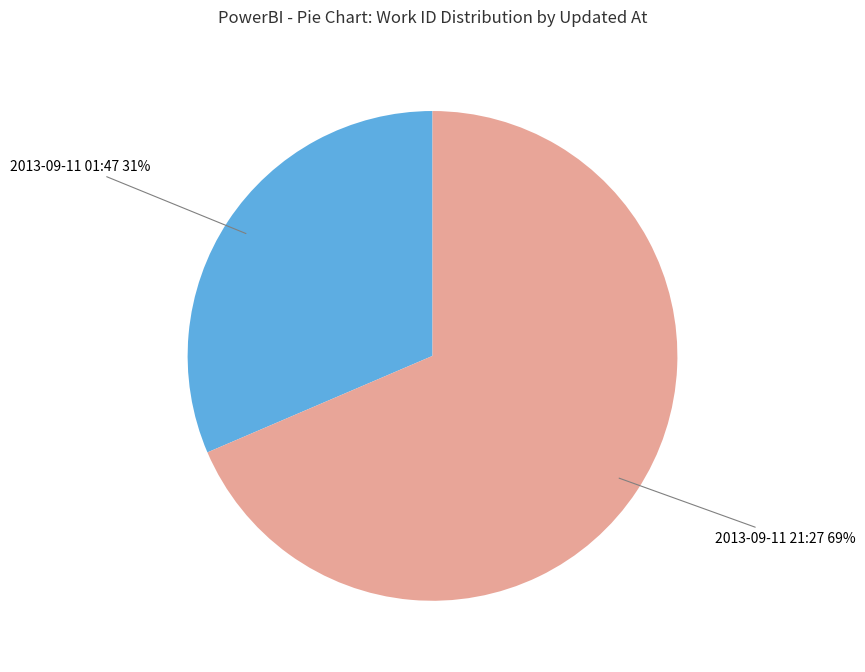

How many slices are in this pie chart?

2